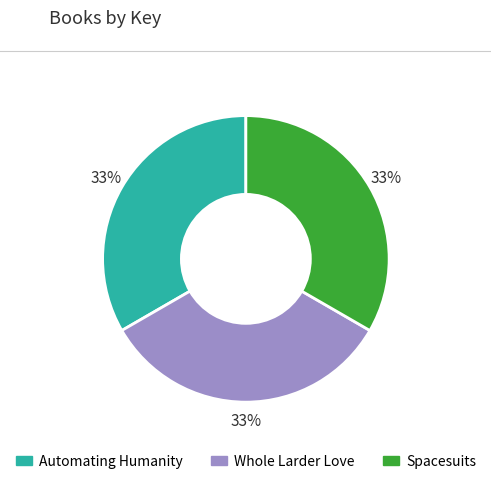

To the nearest percent, what is the combined percentage of Automating Humanity and Whole Larder Love?

67%